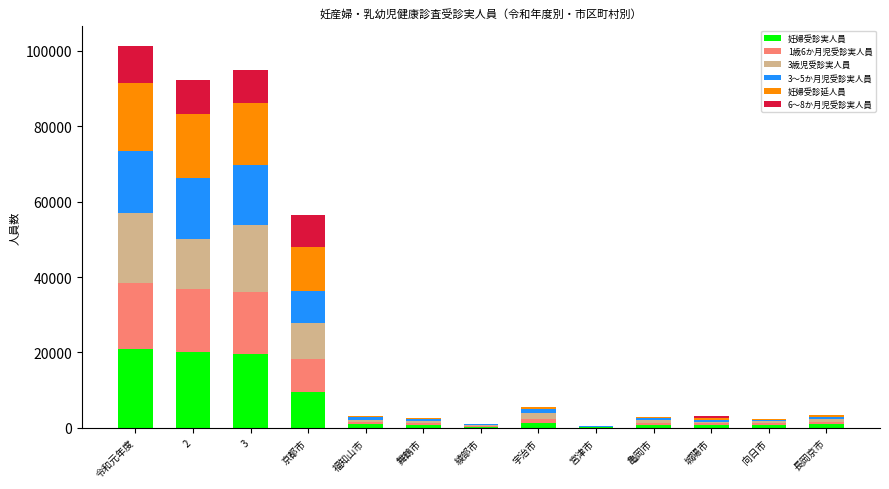

What is the approximate value of 妊婦受診実人員 at 令和元年度?

20974.0